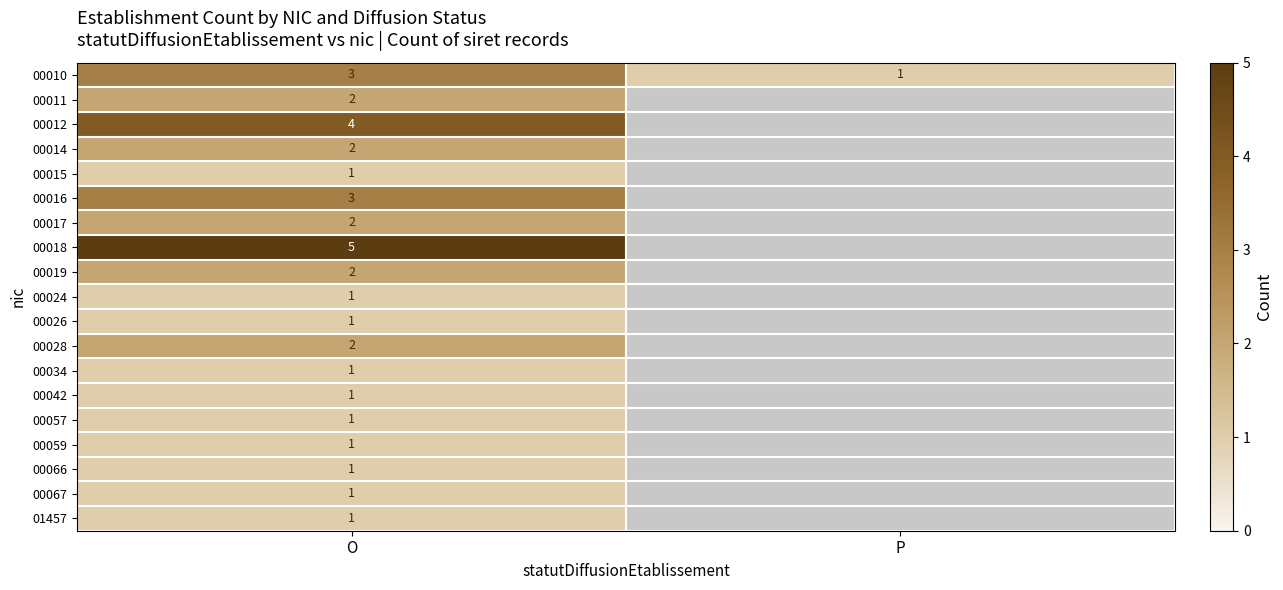

At which category is the sum across all series the highest?

O